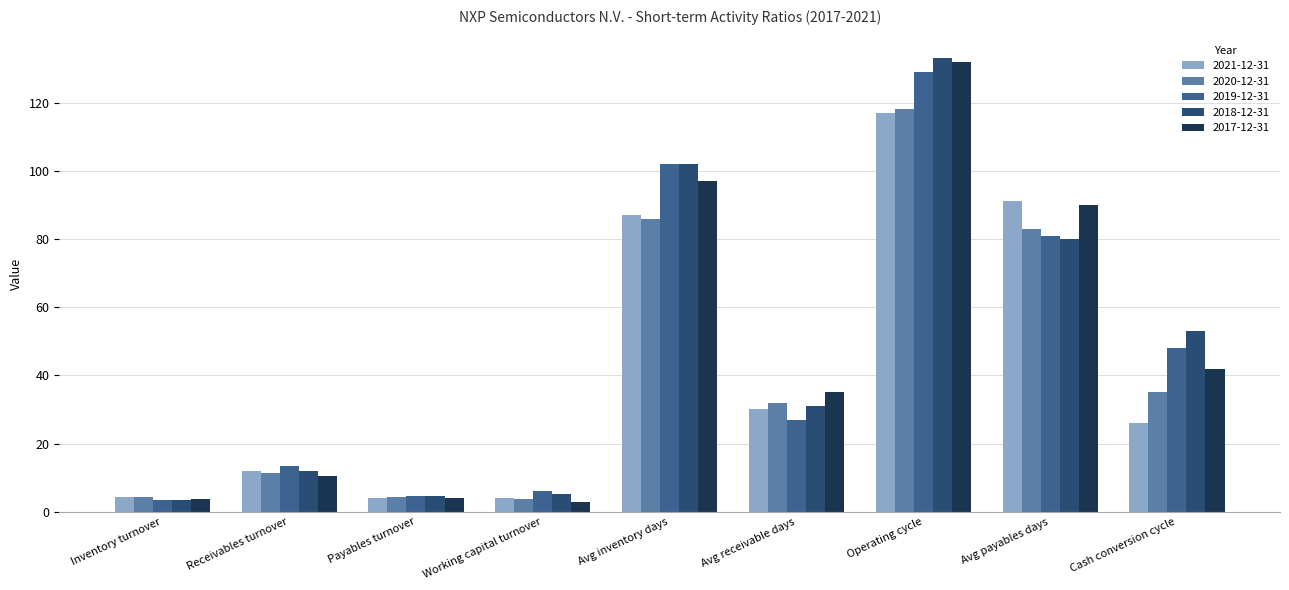

What position from the left is Avg payables days?

8